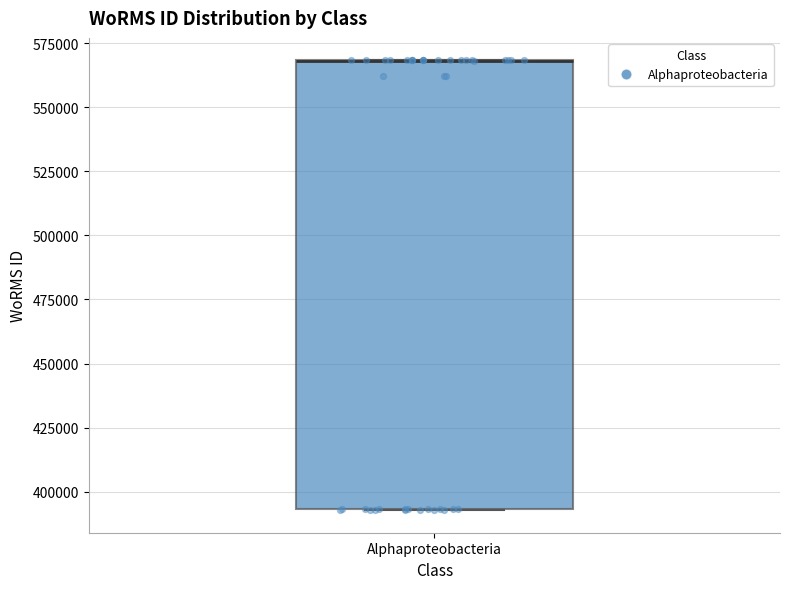

Transcribe this box plot: give where the median line is, the range the box spans, and where the two whiskers end, as read against the y-axis. The values are not printed on the chart, so give them approximately, as read against the axis.

median 570000 (drawn on the box's upper edge), box 395000 to 570000, whiskers 395000 to 570000